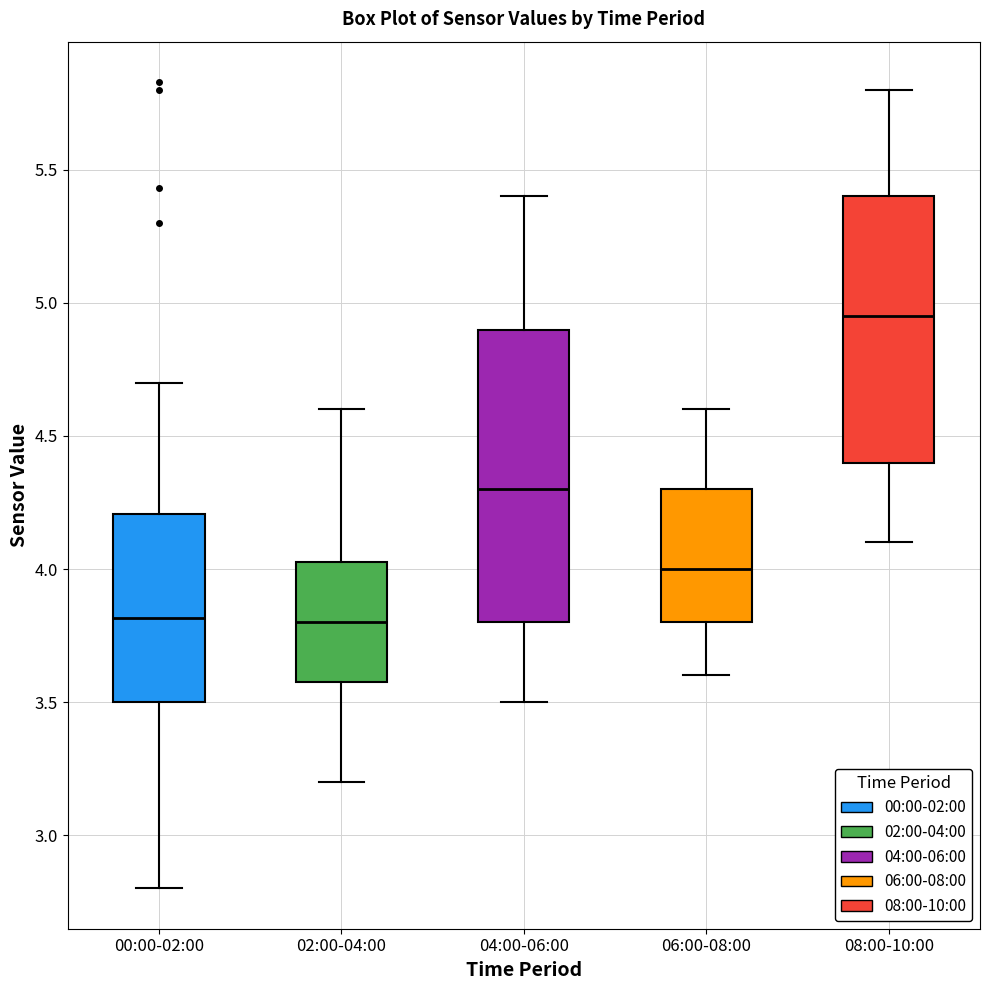

Where is the lower edge of the box for 04:00-06:00 on the y-axis? The values are not printed on the chart, so give them approximately, as read against the axis.

3.80